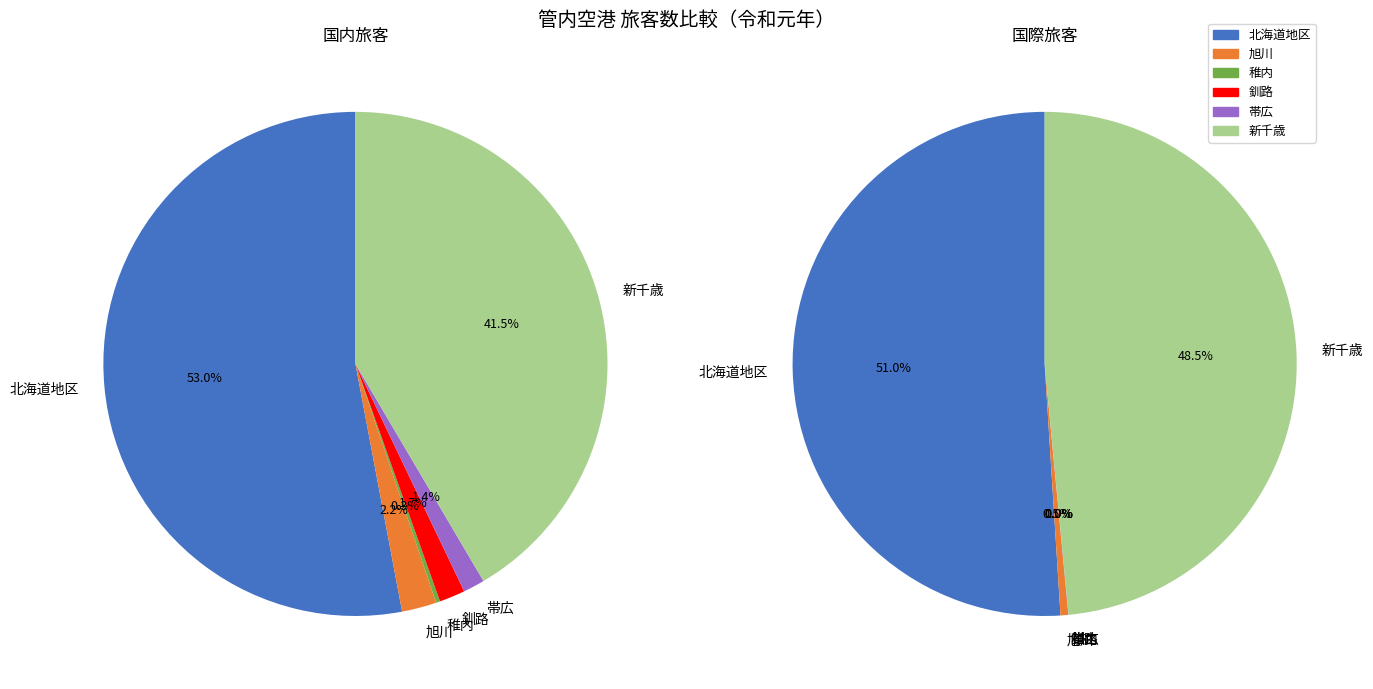

Count the number of slices in the pie.

6